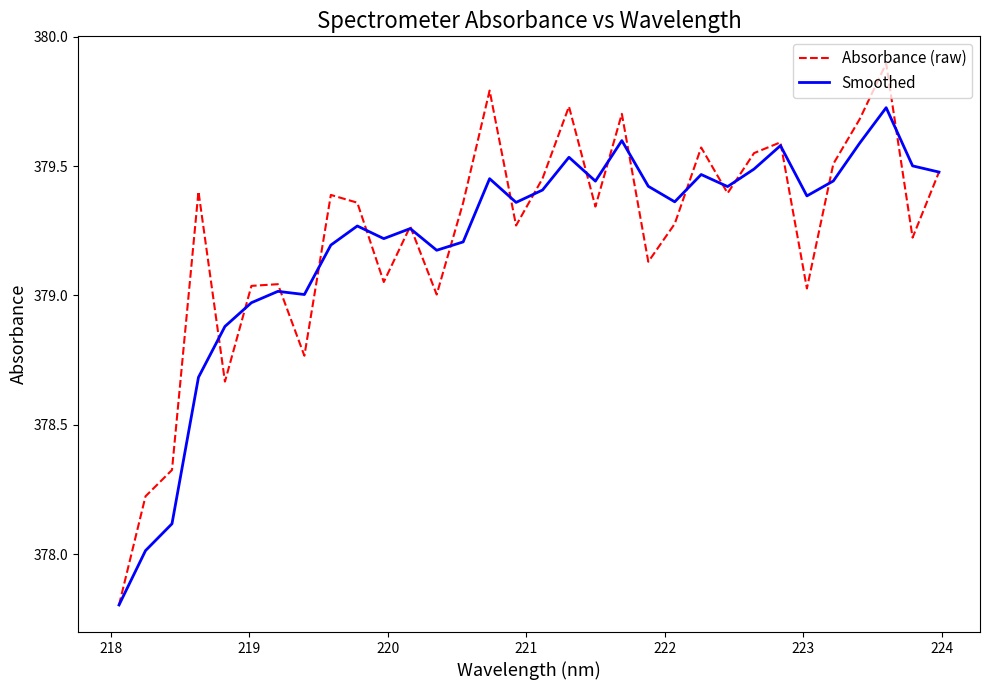

Rank the series by their maximum value, from lowest to highest.

Smoothed, Absorbance (raw)